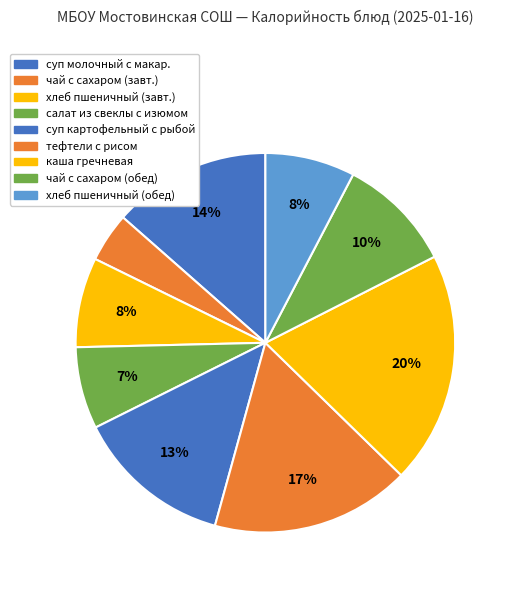

Which slice is the largest?

каша гречневая